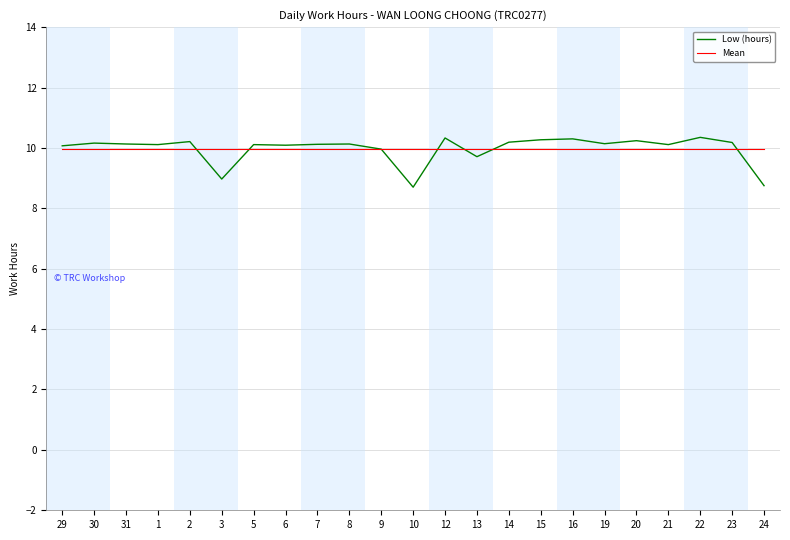

What is the total value across all series at 8?

20.1